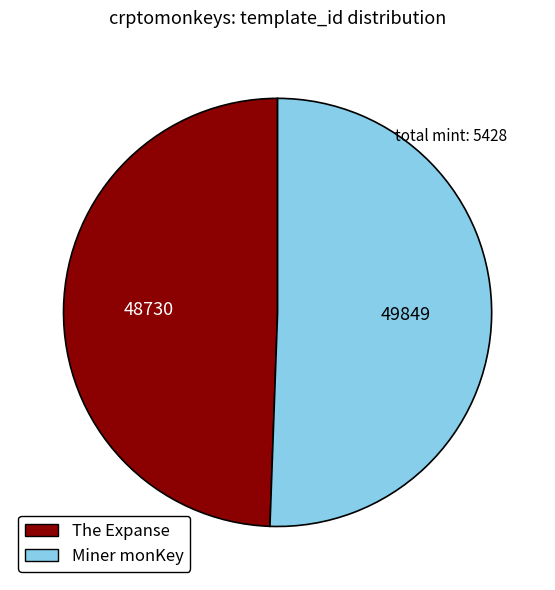

Rank the categories by value from lowest to highest.

The Expanse, Miner monKey